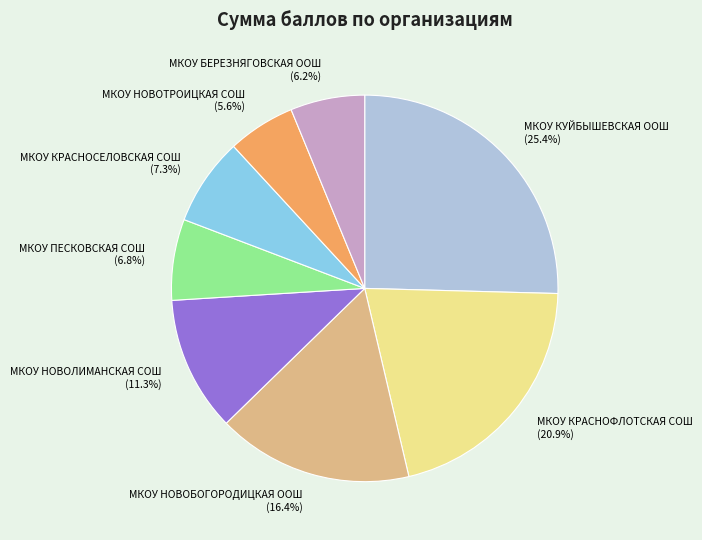

How many segments does this pie chart have?

8